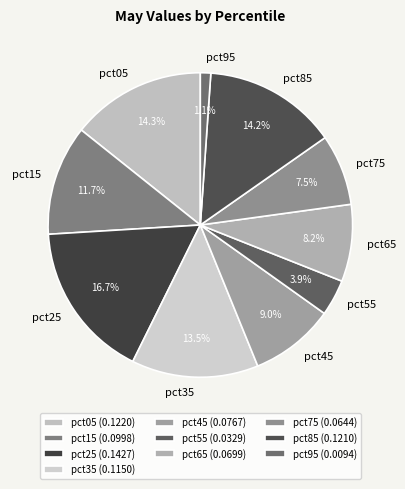

Is there a majority slice in this chart?

No